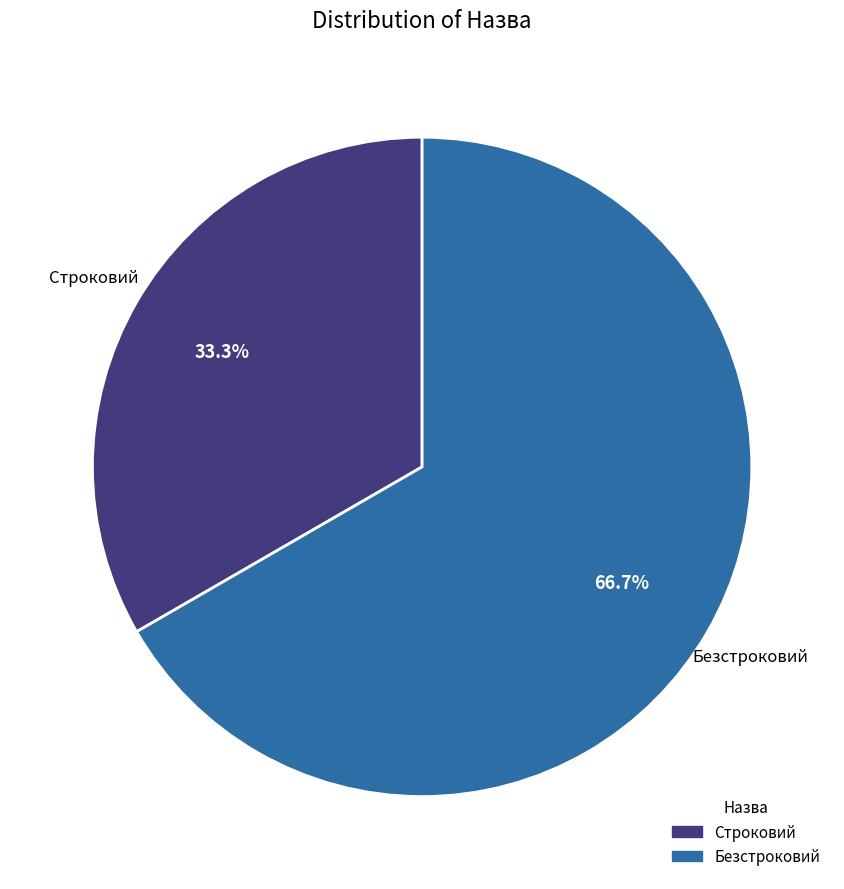

Is there any slice that represents more than half of the pie?

Yes